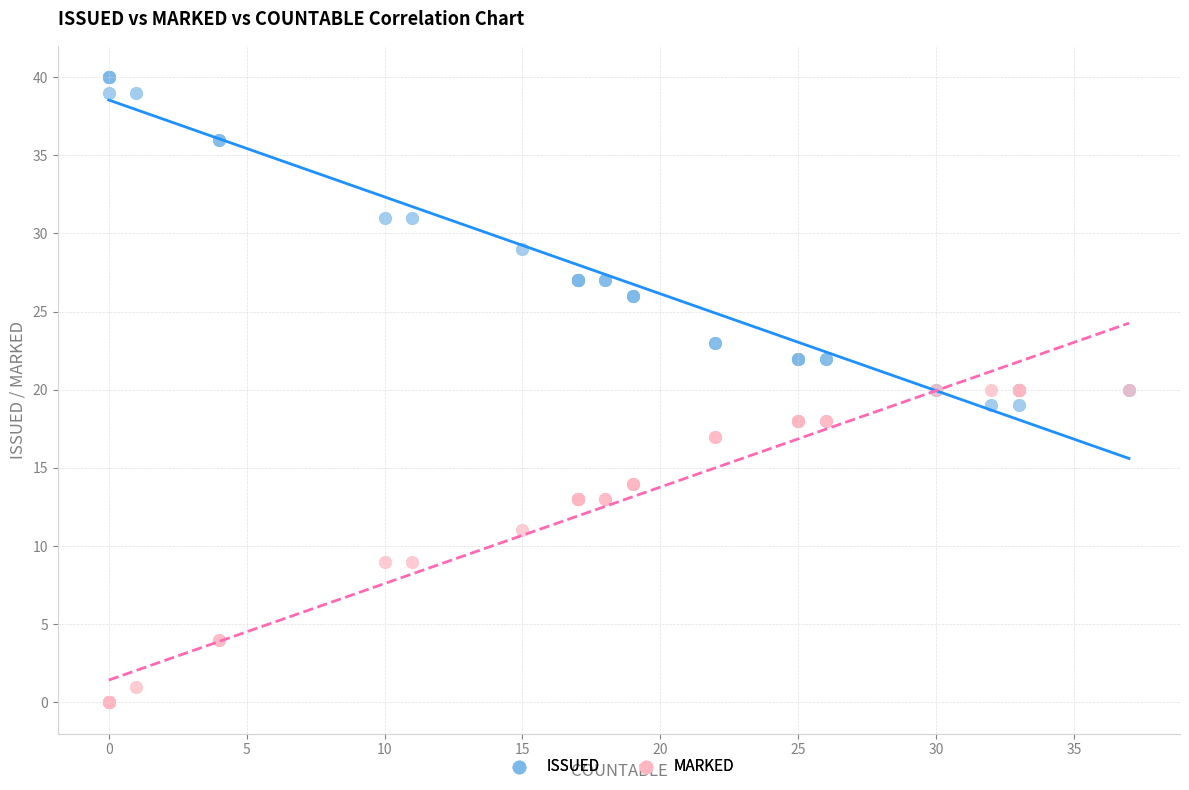

Which series has the largest Y range (max minus min)?

ISSUED